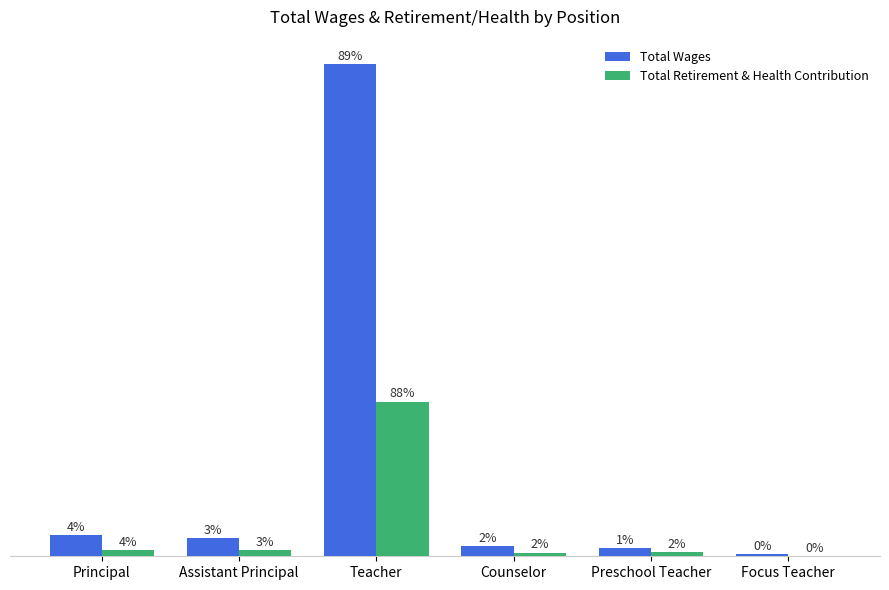

Are the bars horizontal?

No